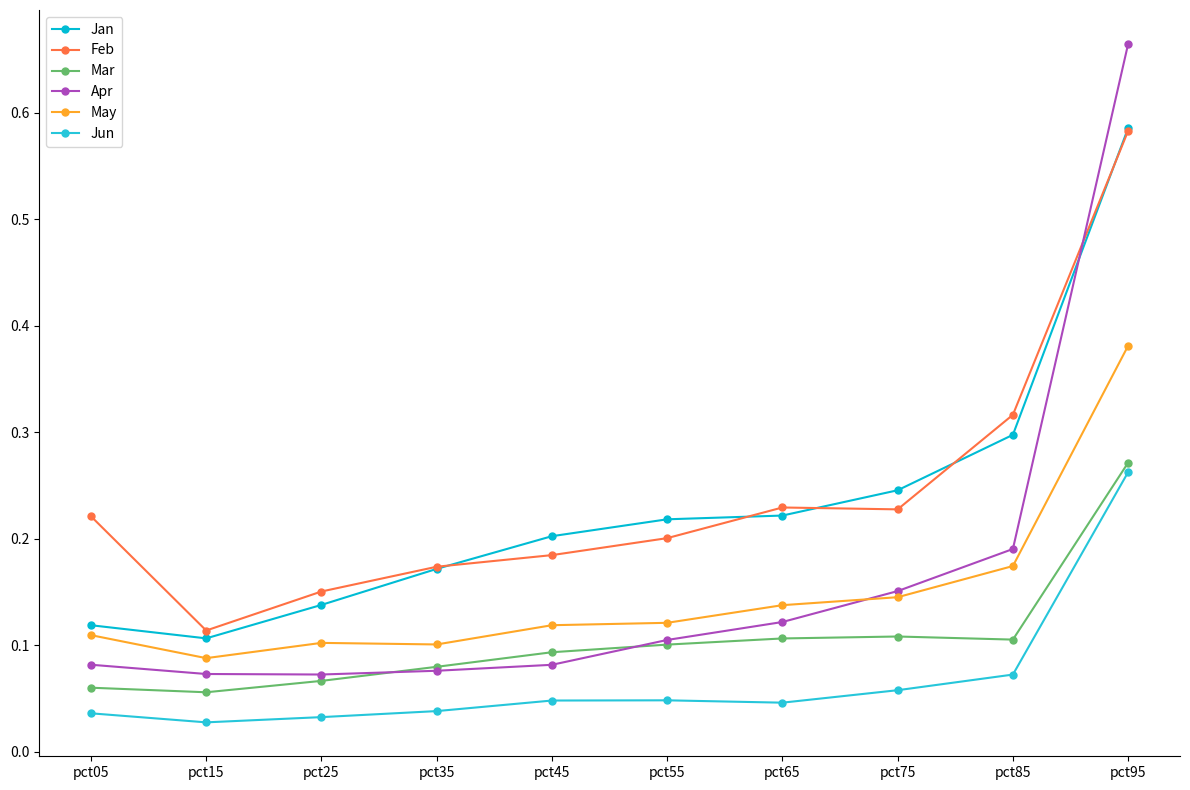

True or false: Apr has more than 1 interior local peaks.

False